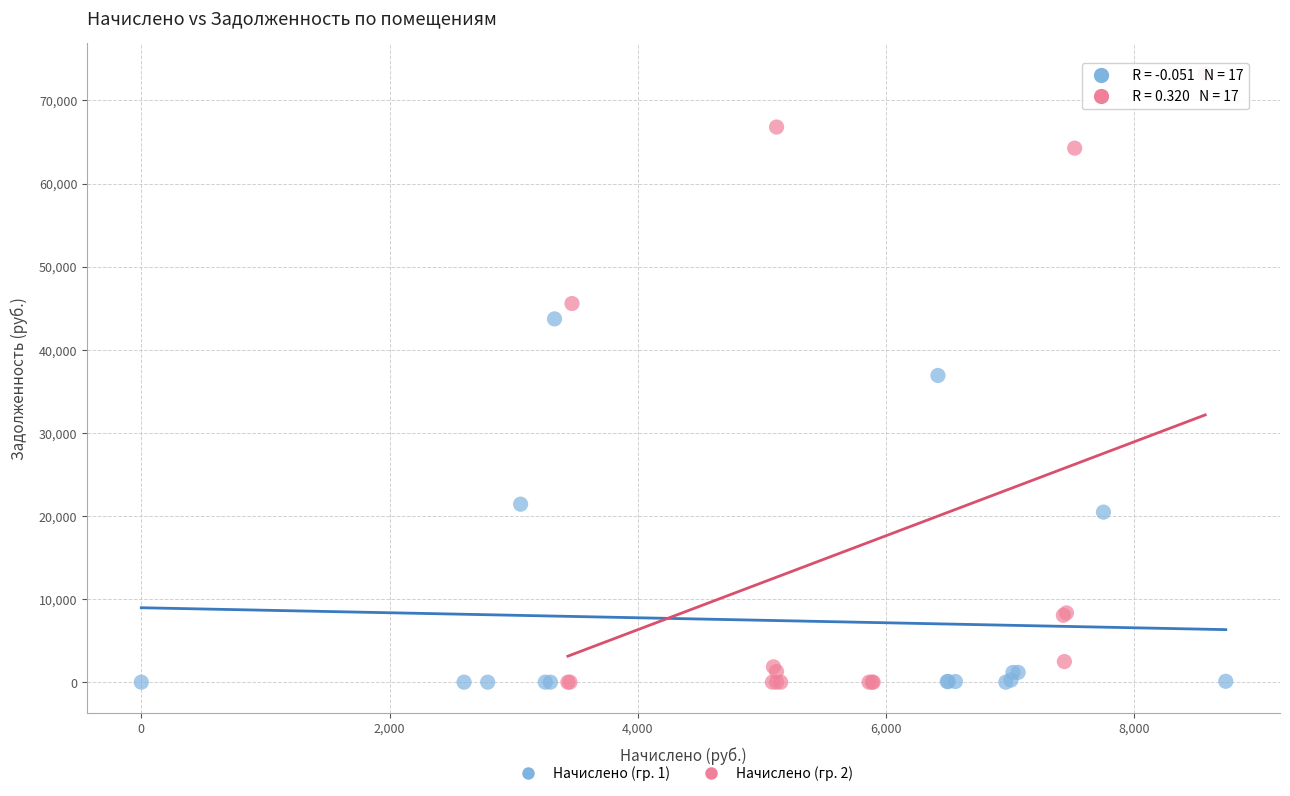

Which series contains the highest Y value?

Начислено (гр. 2)